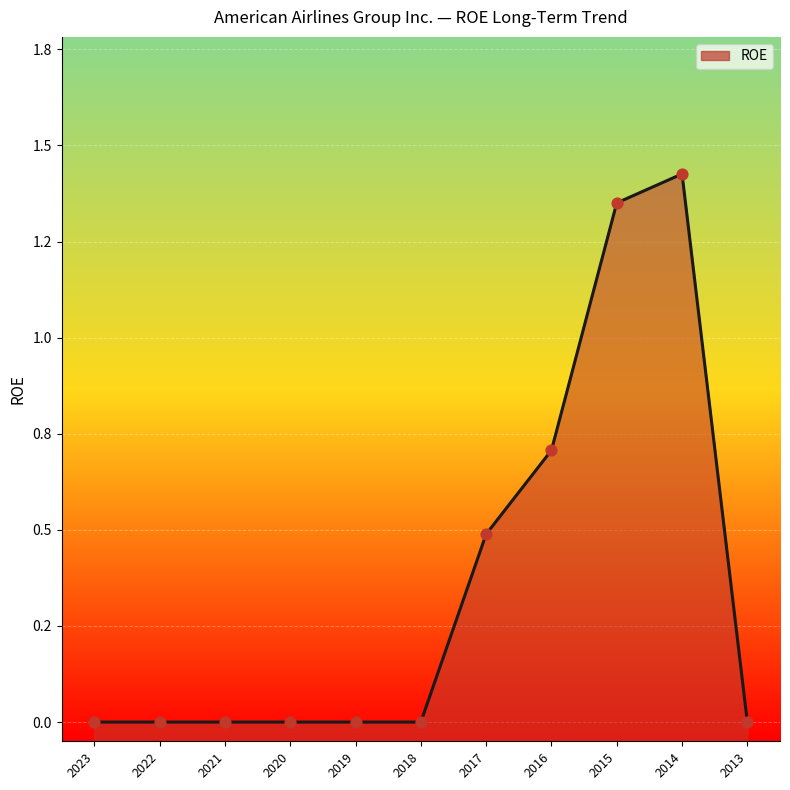

Between 2015 and 2022, which is larger?

2015